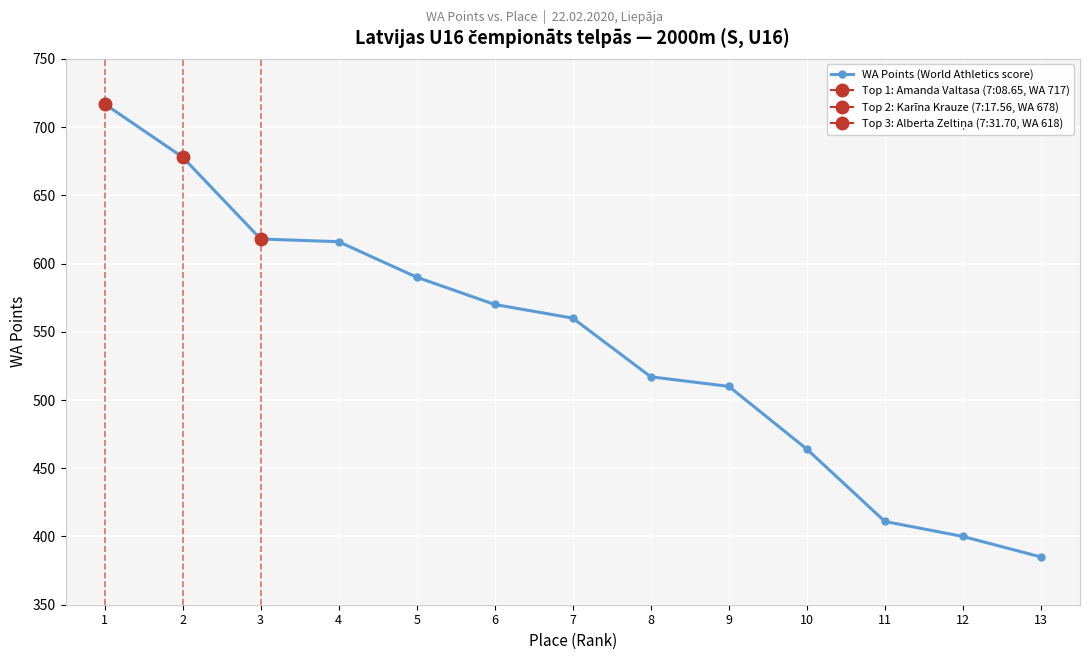

List the labels in order of value, smallest first.

13, 12, 11, 10, 9, 8, 7, 6, 5, 4, 3, 2, 1